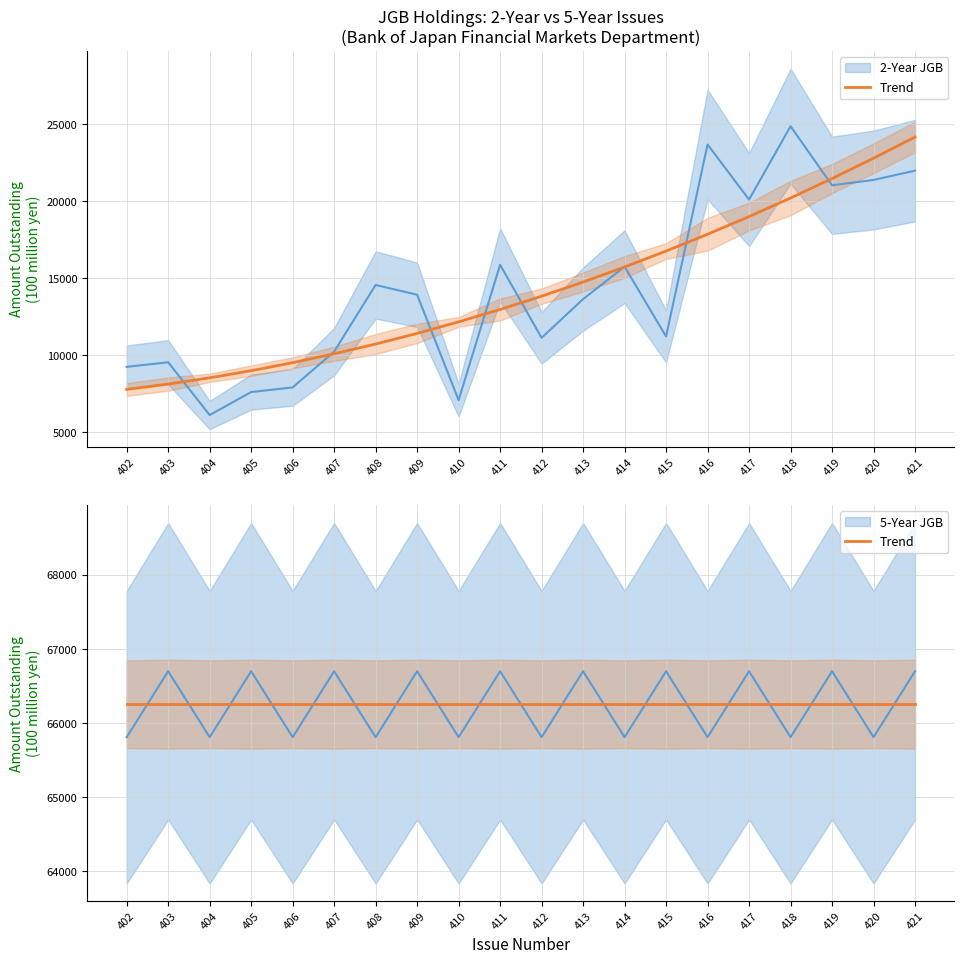

At which category does 2-Year JGB reach its first local peak?

403